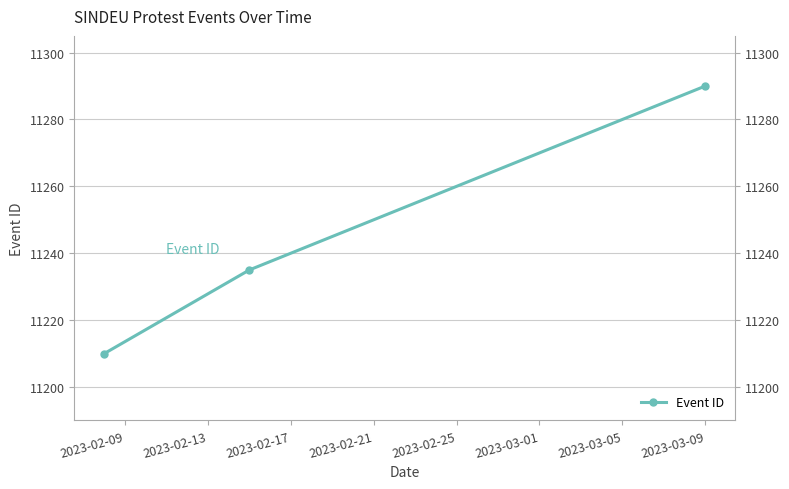

Which category has the lowest value across all series?

2023-02-09